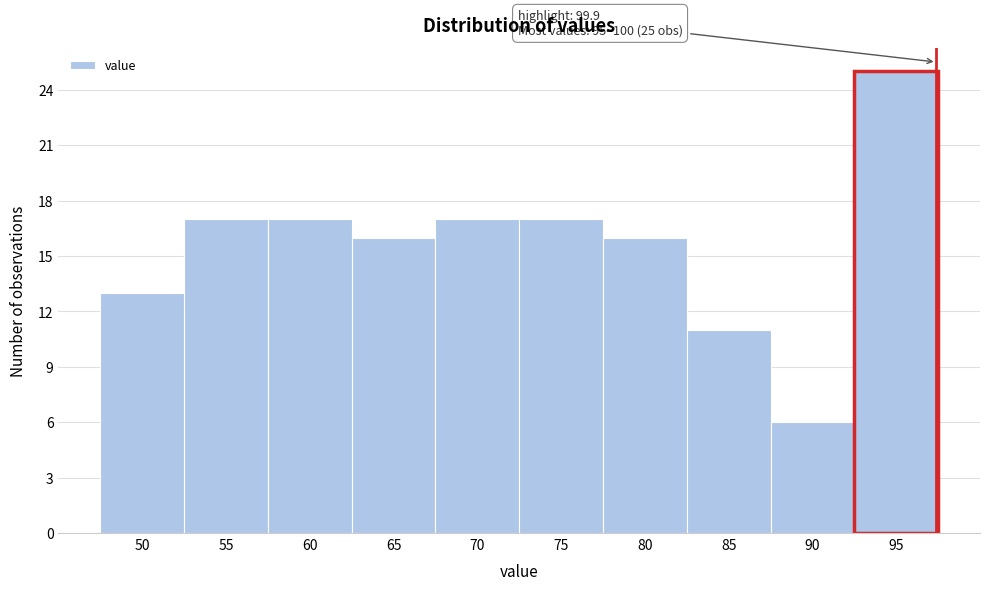

Reading left to right, extract all data points from this chart.

13	17	17	16	17	17	16	11	6	25